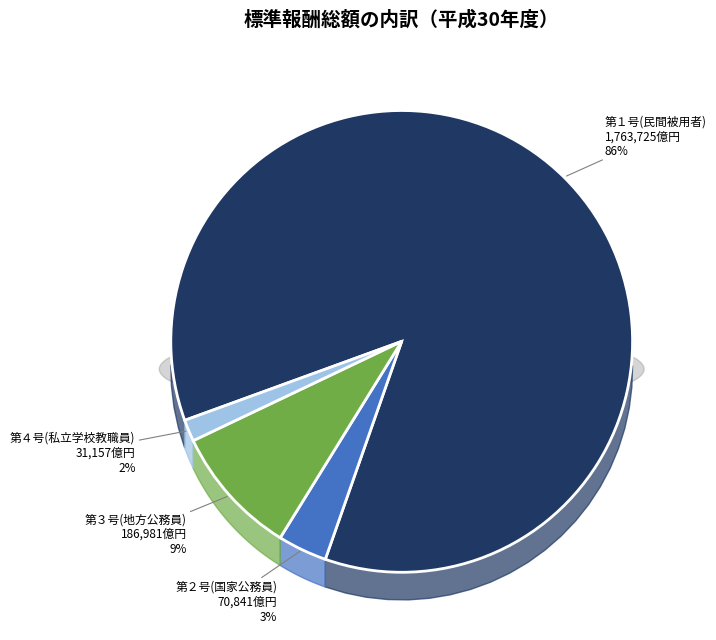

Is 第２号(国家公務員) the majority of the pie?

No